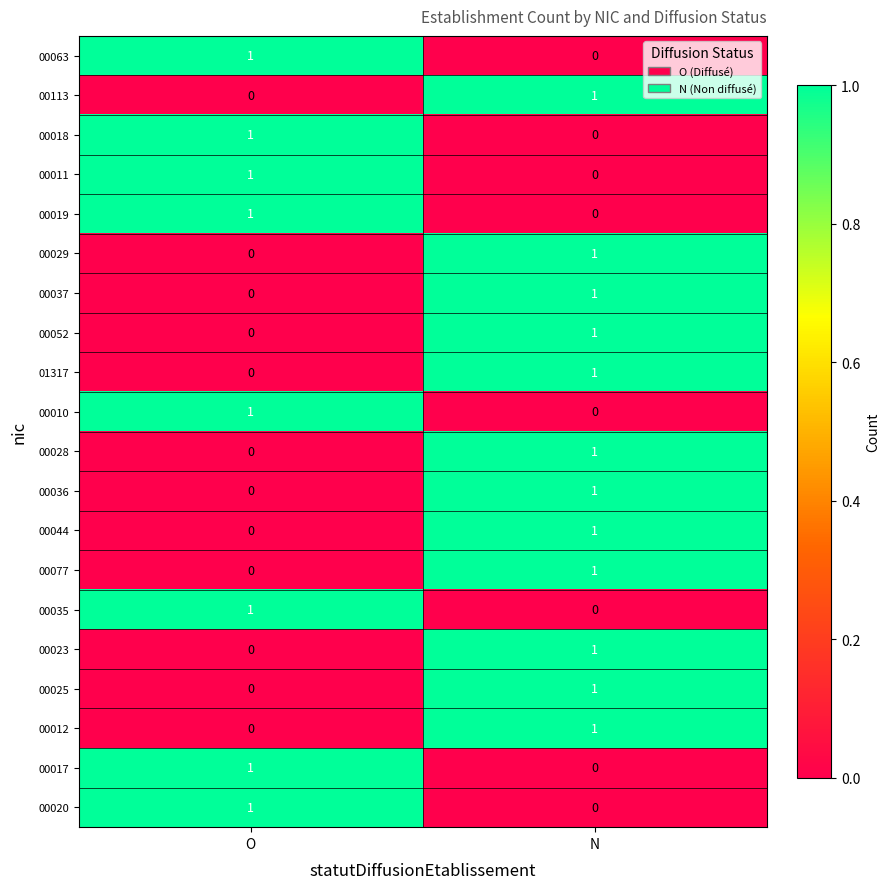

What is the total value across all series at N?

12